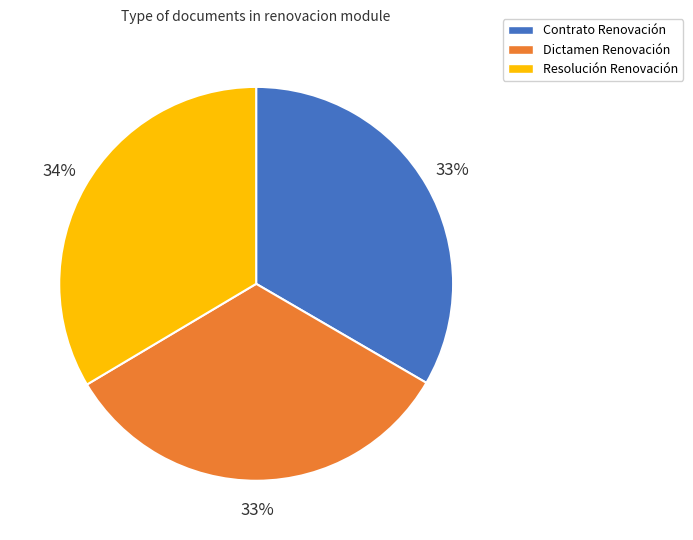

To the nearest percent, what percentage of the pie is Dictamen Renovación?

33%